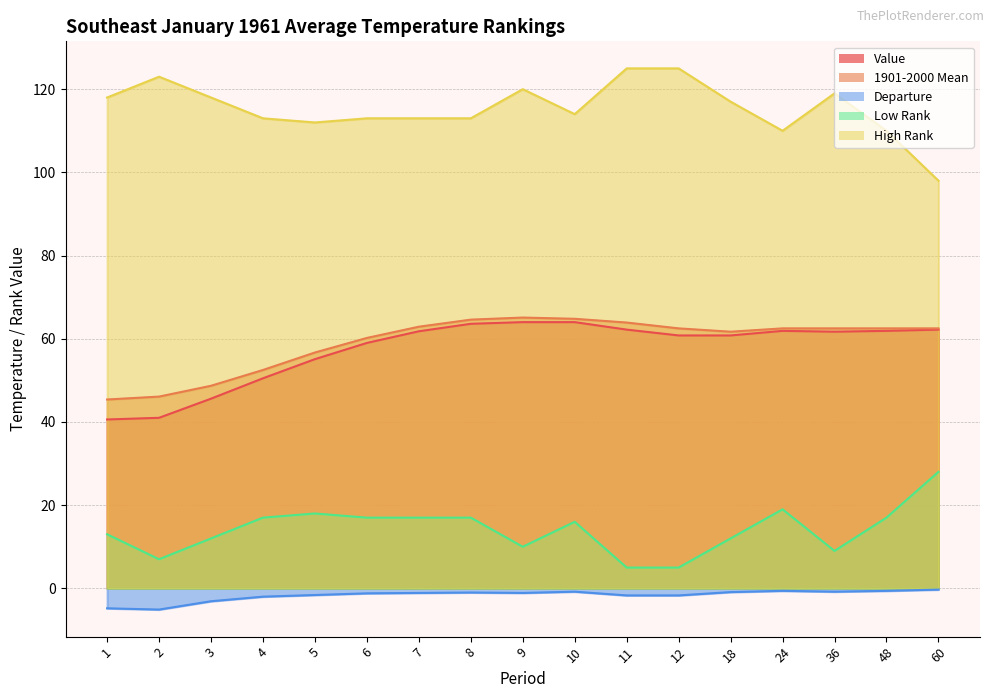

How many values in the Low Rank series exceed 16?

8